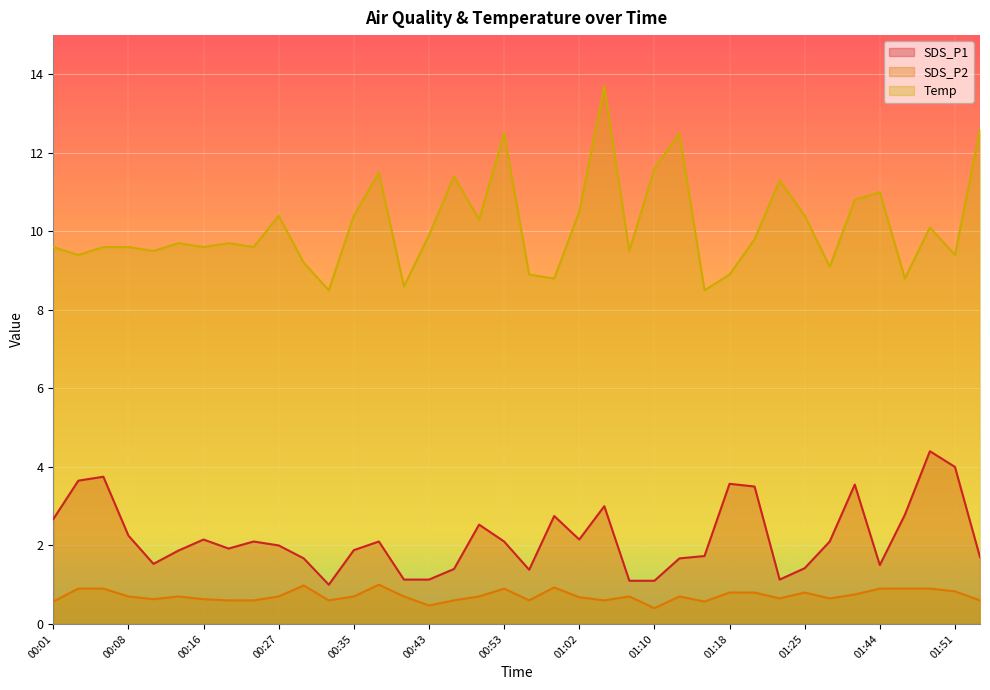

Between 00:43 and 01:44, which is larger?

01:44